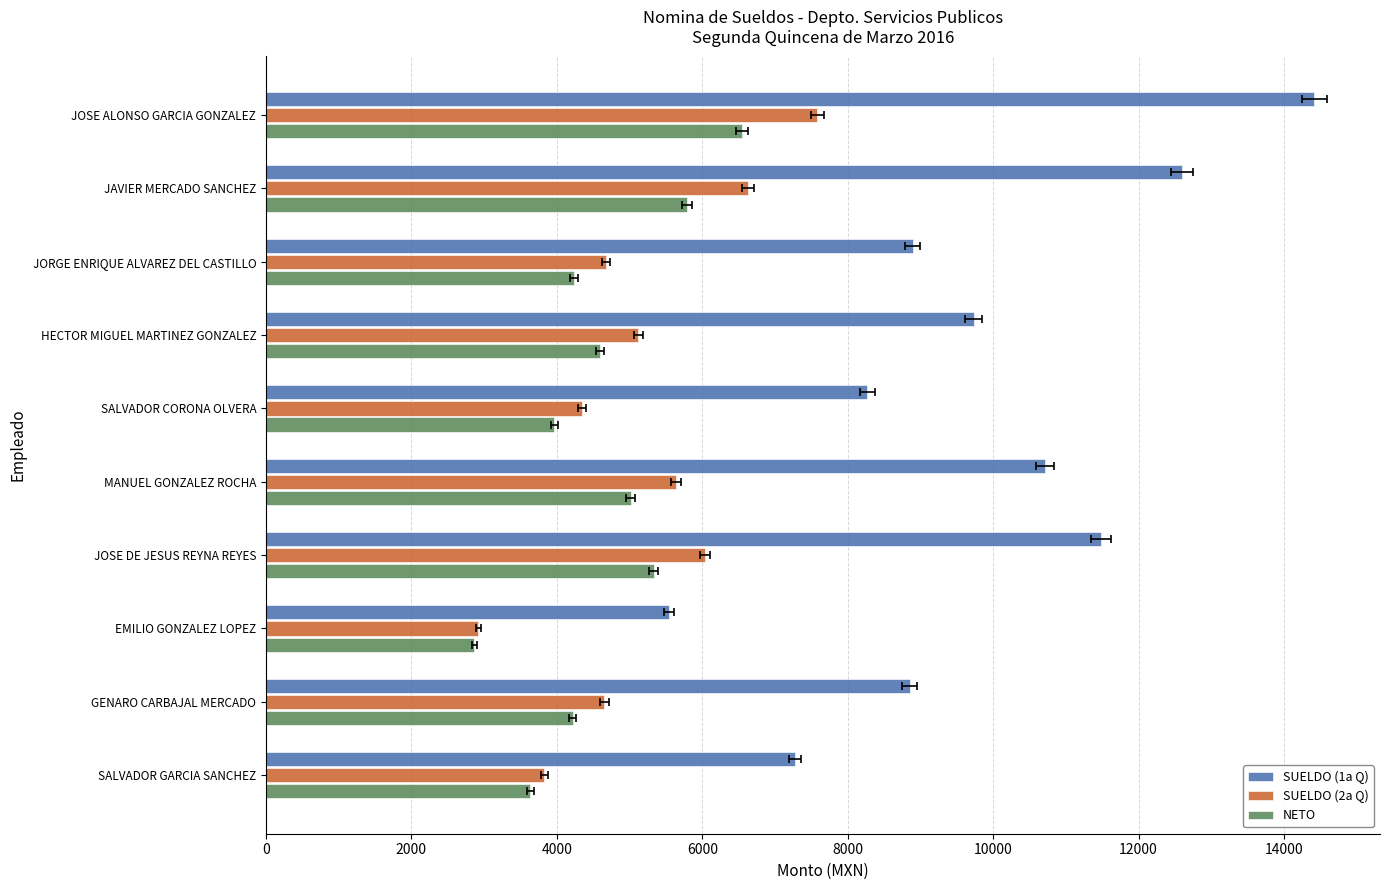

What value does the NETO series have at JAVIER MERCADO SANCHEZ?

5794.0